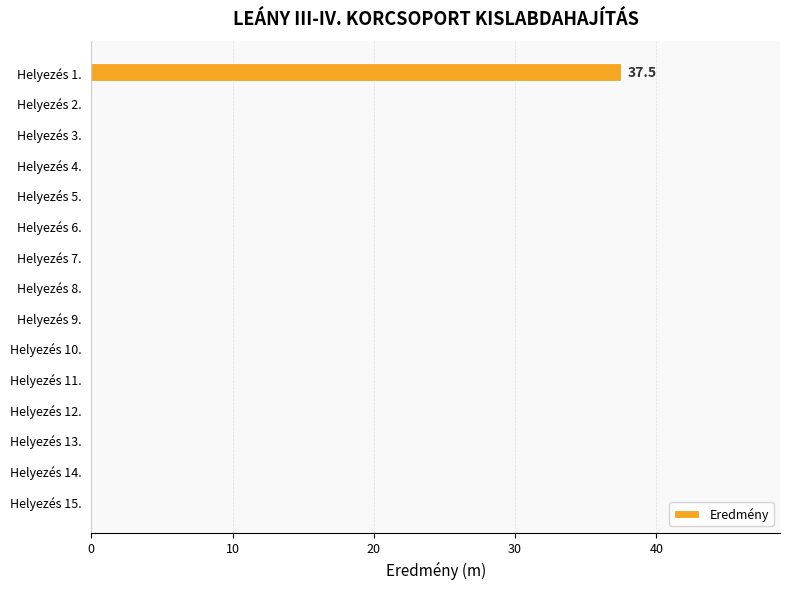

True or false: the data shows 0.0 at Helyezés 8..

True